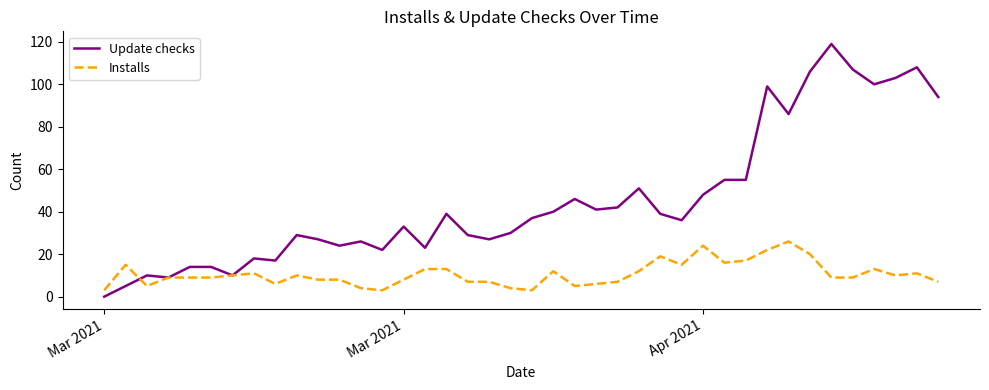

True or false: Installs and Update checks intersect in this chart.

True